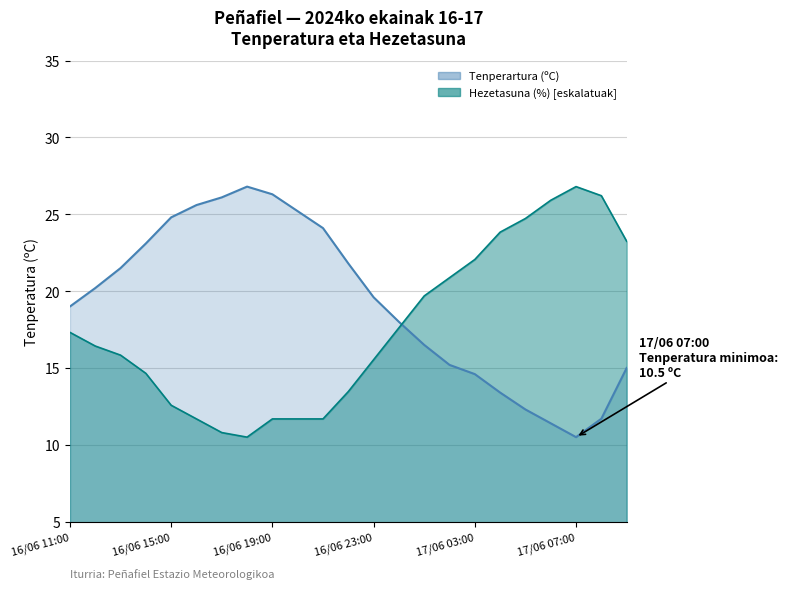

What is the label of the 14th point from the left?

17/06 00:00